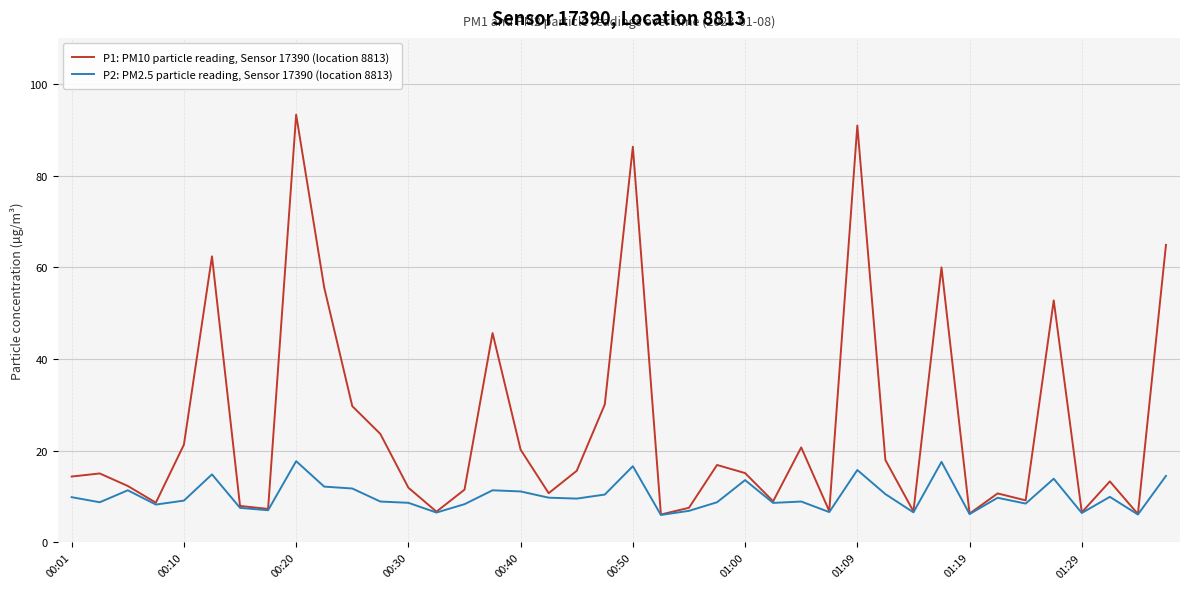

Which series has the largest total across all categories?

P1: PM10 particle reading, Sensor 17390 (location 8813)